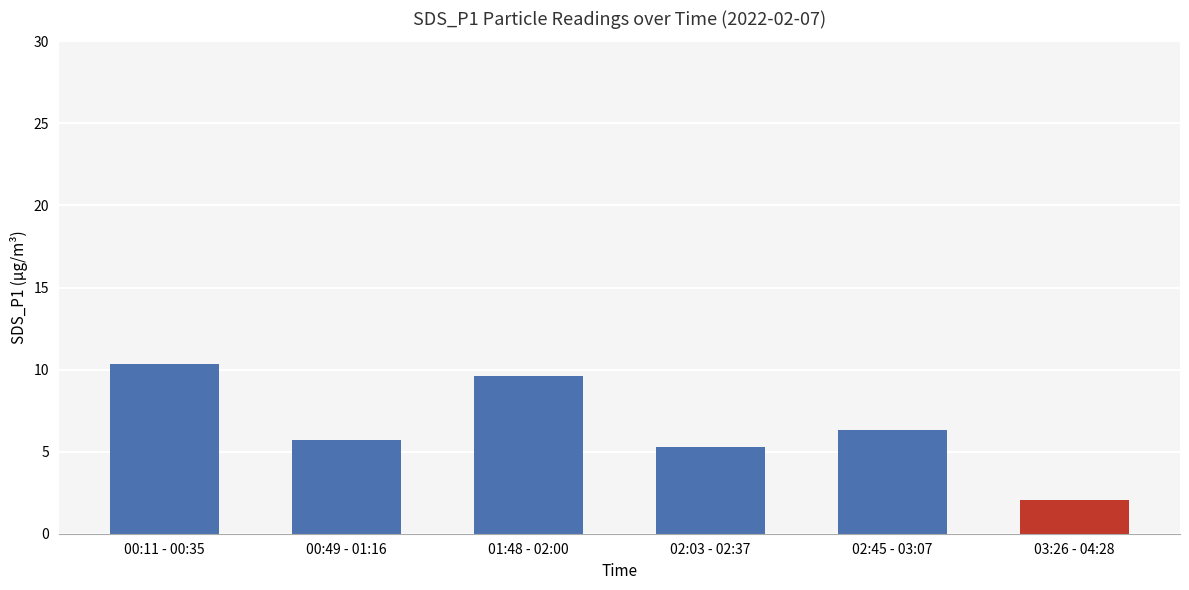

What is the label of the 6th bar from the right?

00:11 - 00:35